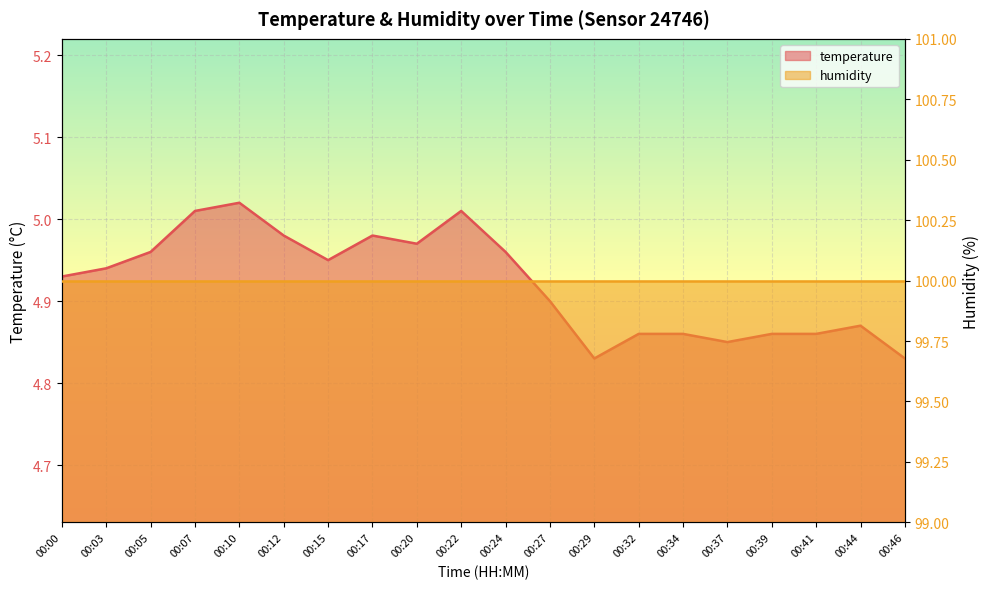

True or false: the data shows 7.2 at 00:29.

False